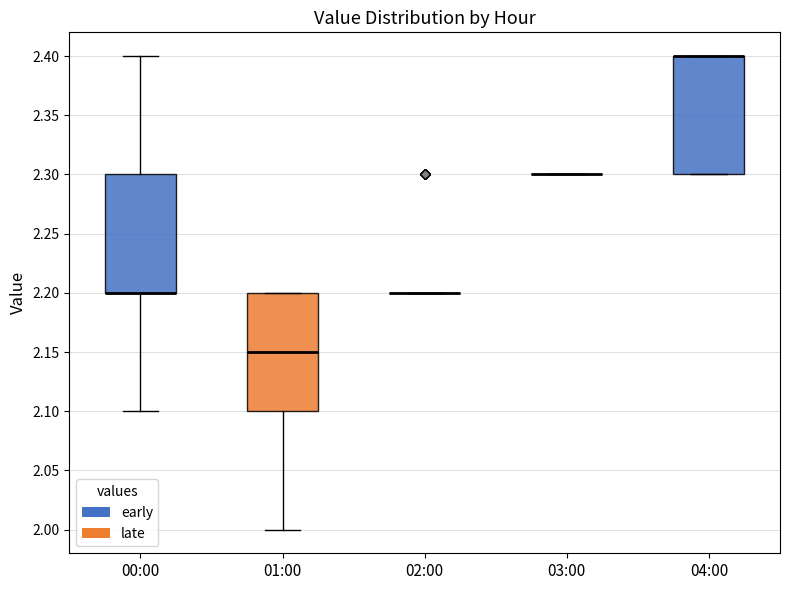

Where is the upper edge of the box for 04:00 on the y-axis? The values are not printed on the chart, so give them approximately, as read against the axis.

2.40